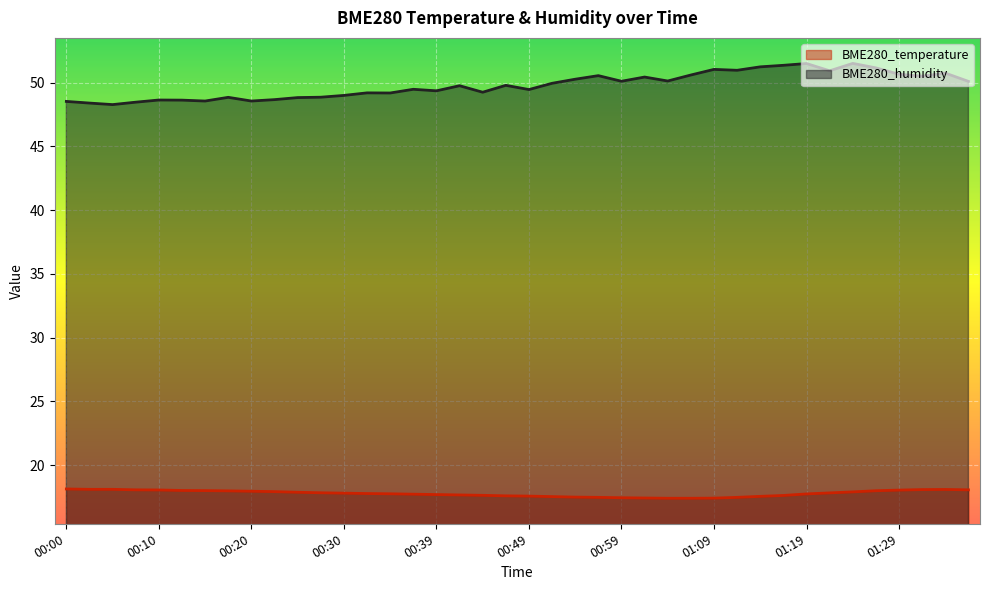

What position from the left is 00:59?

25